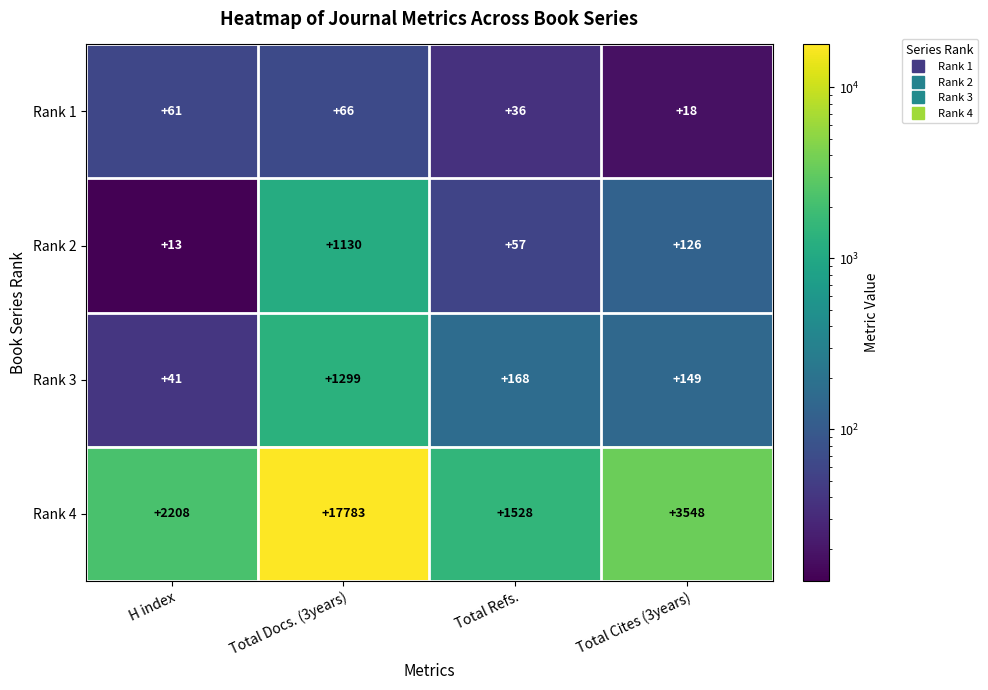

Rank the series by their maximum value, from lowest to highest.

Rank 1, Rank 2, Rank 3, Rank 4